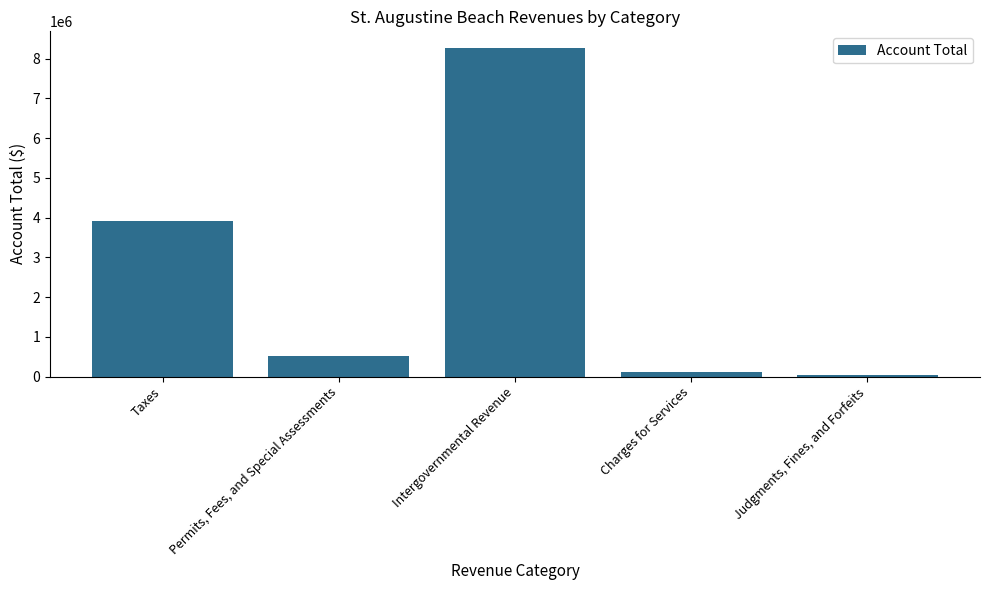

Between Charges for Services and Permits, Fees, and Special Assessments, which is larger?

Permits, Fees, and Special Assessments